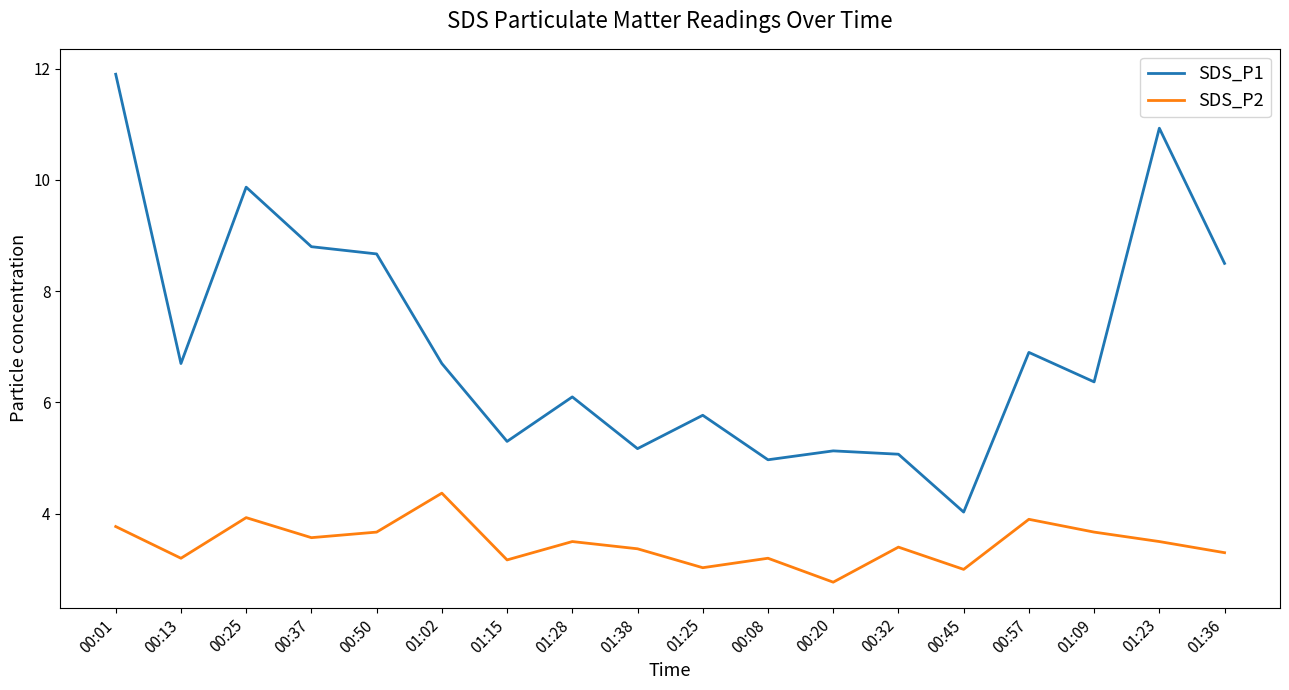

Is it true that SDS_P1 equals 6.9 at 00:57?

True